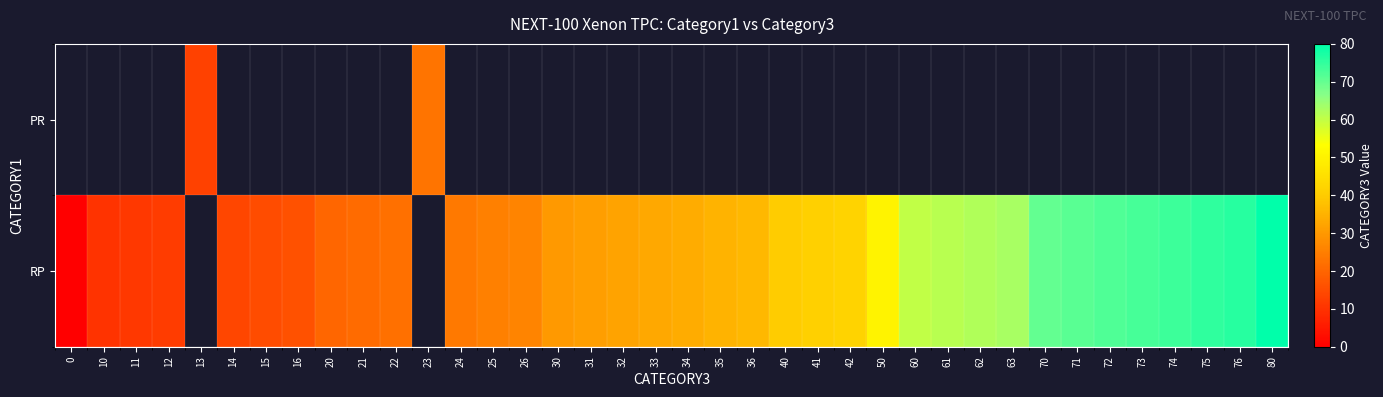

The value of RP at 25 is 7.4. True or false?

False